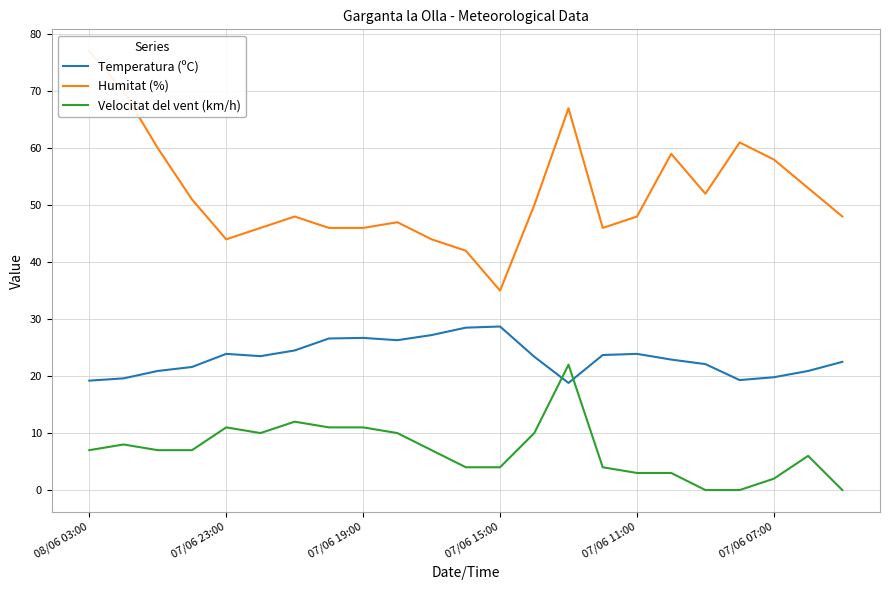

True or false: Velocitat del vent (km/h) has a value of 0.0 at 18.

True